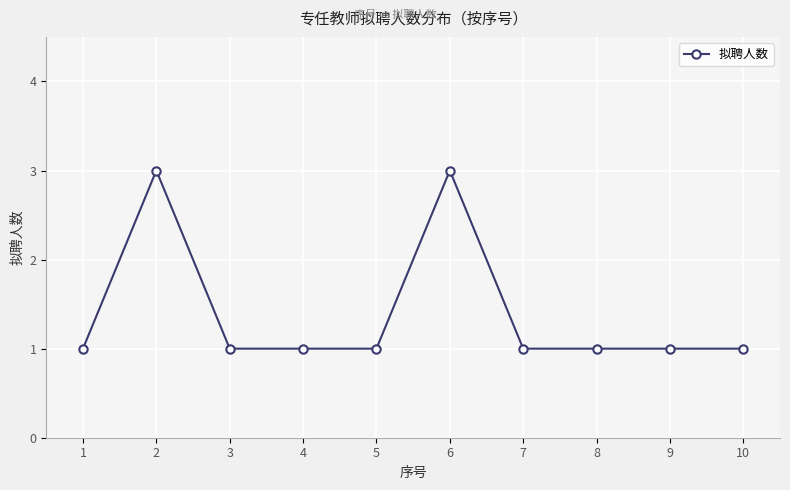

Does the chart have visible grid lines?

Yes